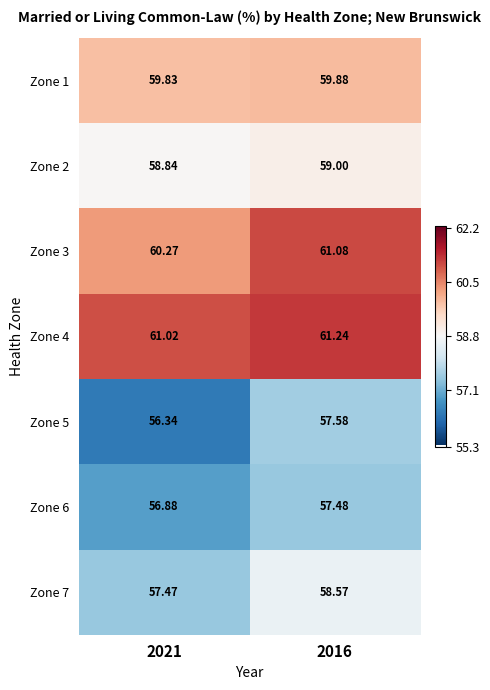

At which category does the chart reach its minimum across all series?

2021